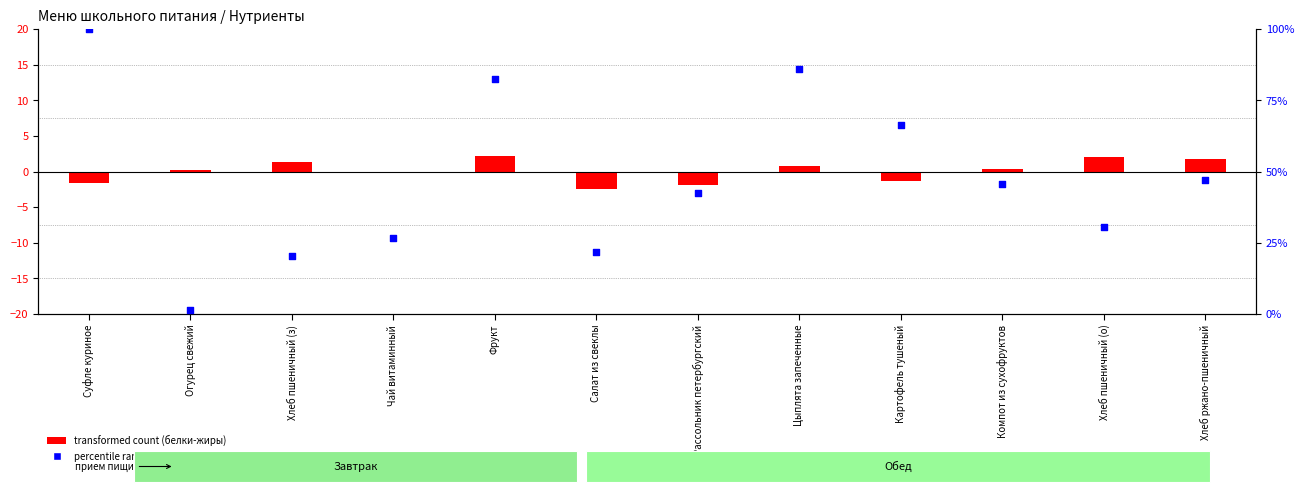

Which series has the largest total across all categories?

percentile rank (калорийность)